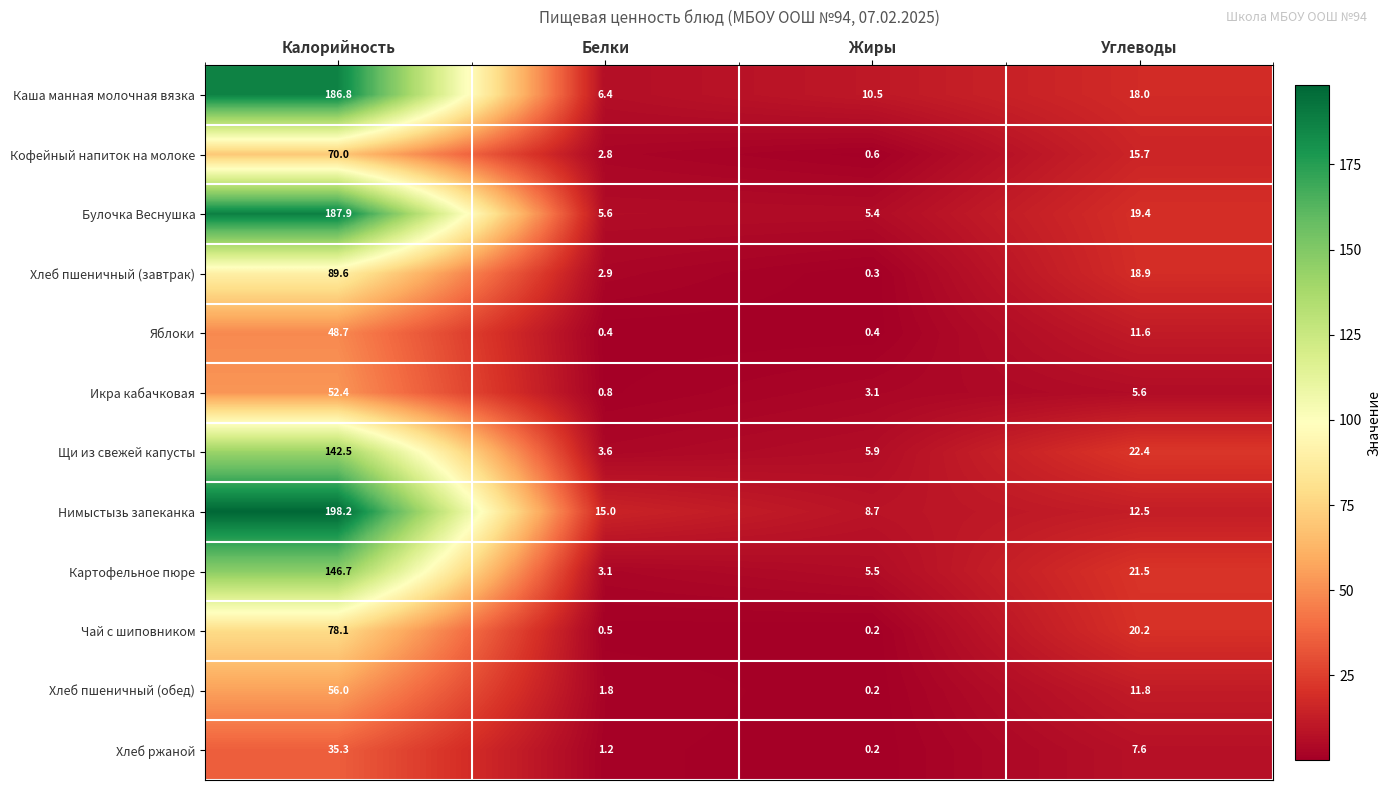

What value does the Кофейный напиток на молоке series have at Калорийность?

70.0